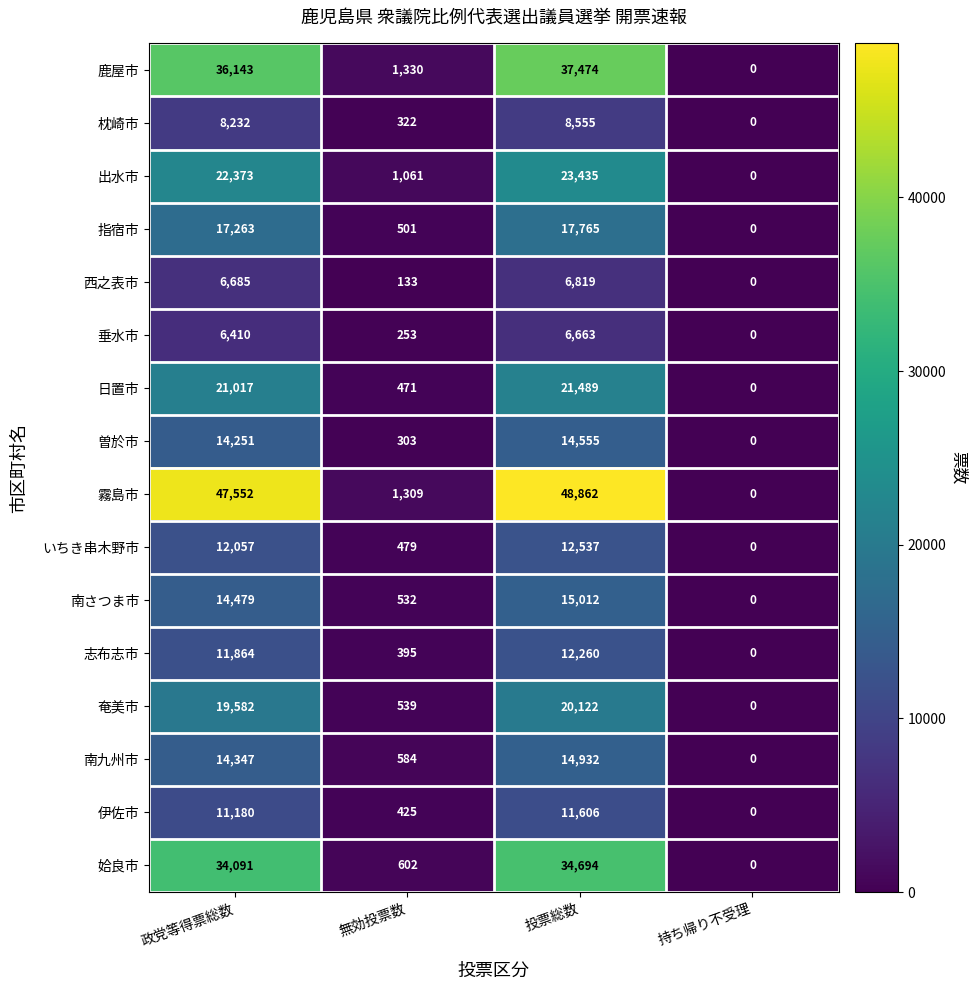

What is the sum of all 鹿屋市 values?

74947